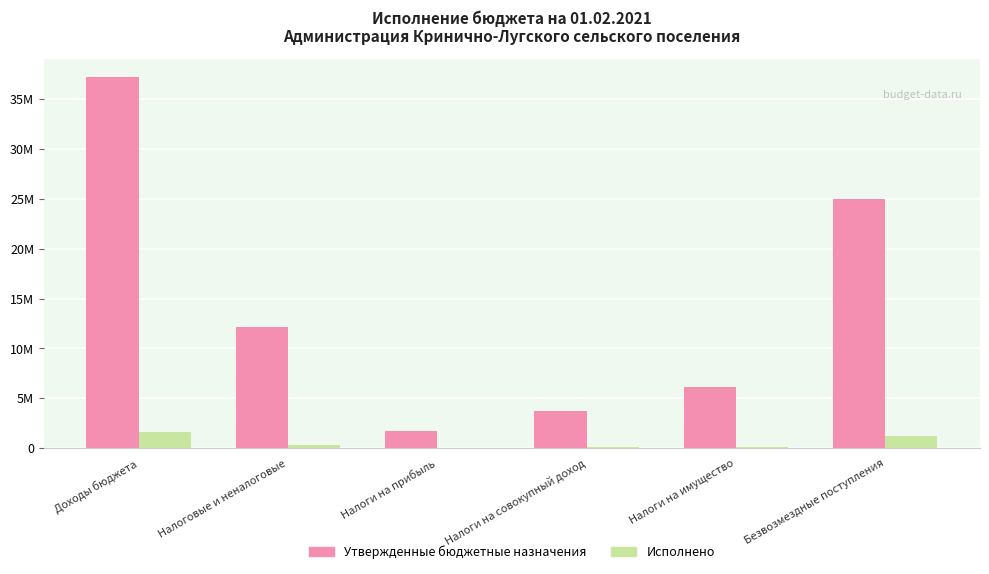

What are all the series names shown in the legend?

Утвержденные бюджетные назначения, Исполнено